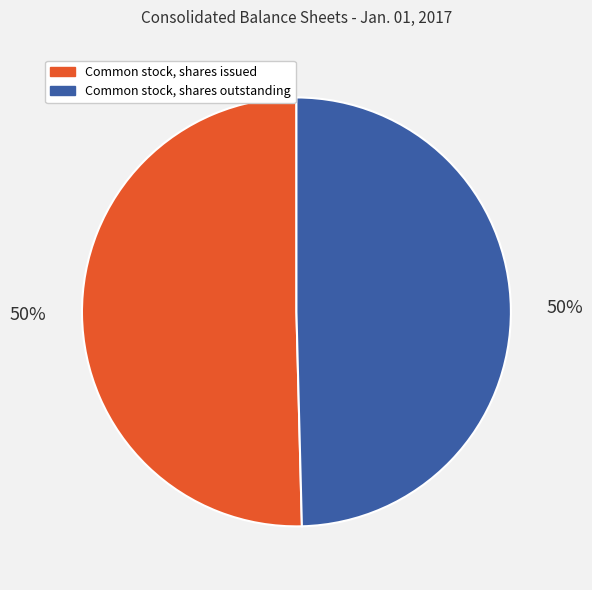

To the nearest percent, what is the average slice percentage?

50%